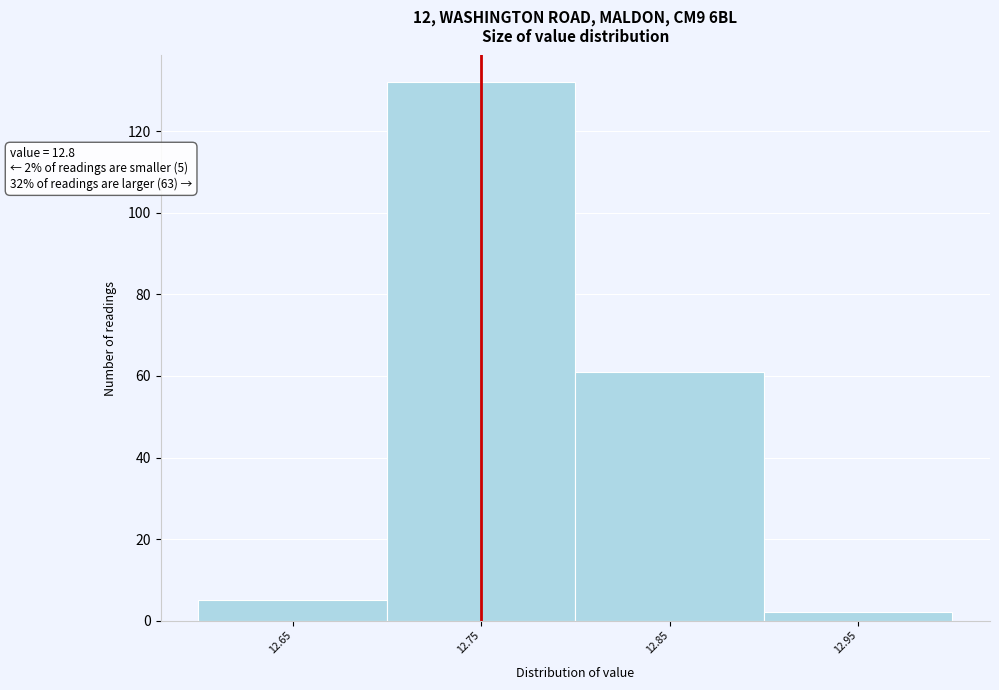

Reading left to right, what are all the values shown in this chart?

5	132	61	2